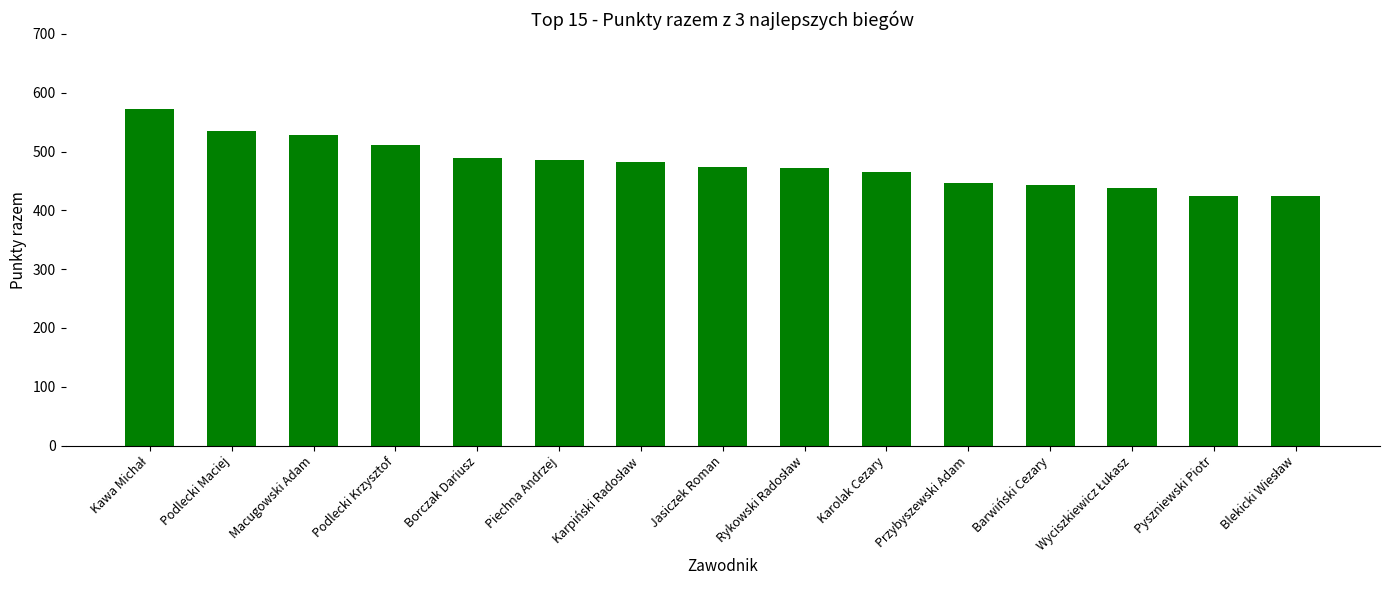

What is the difference between the values at Pyszniewski Piotr and Piechna Andrzej?

61.0